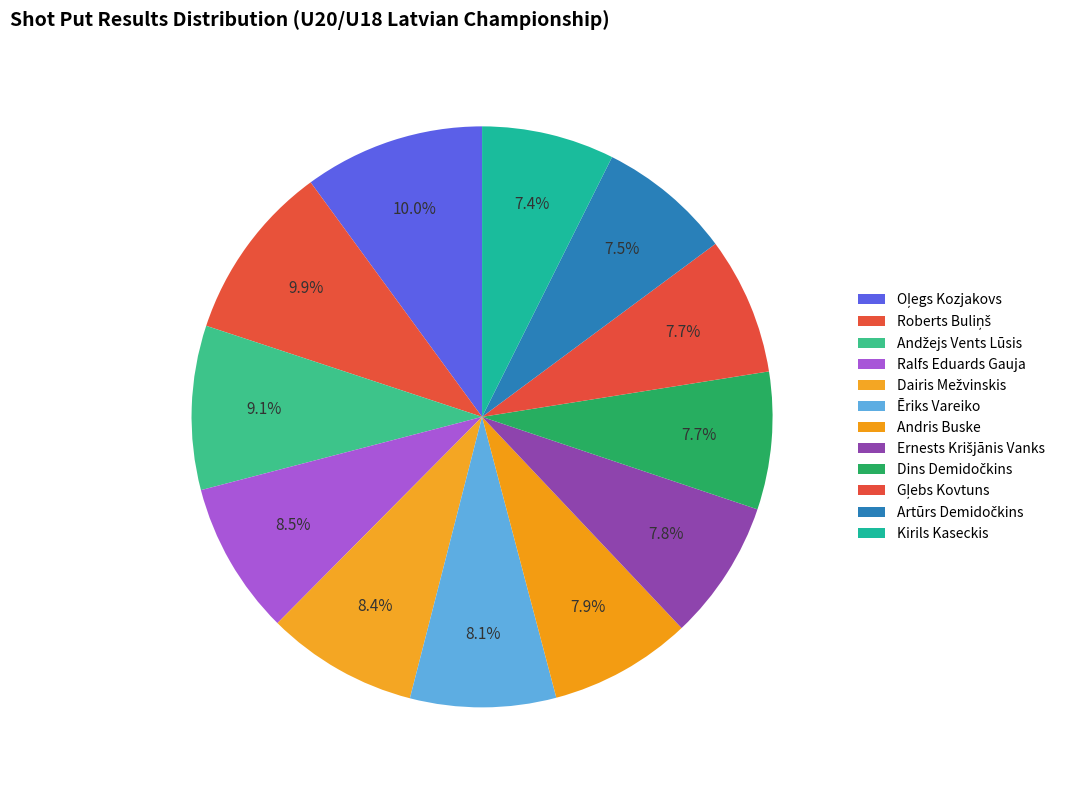

What is the change in value from Ēriks Vareiko to Dins Demidočkins?

-0.8